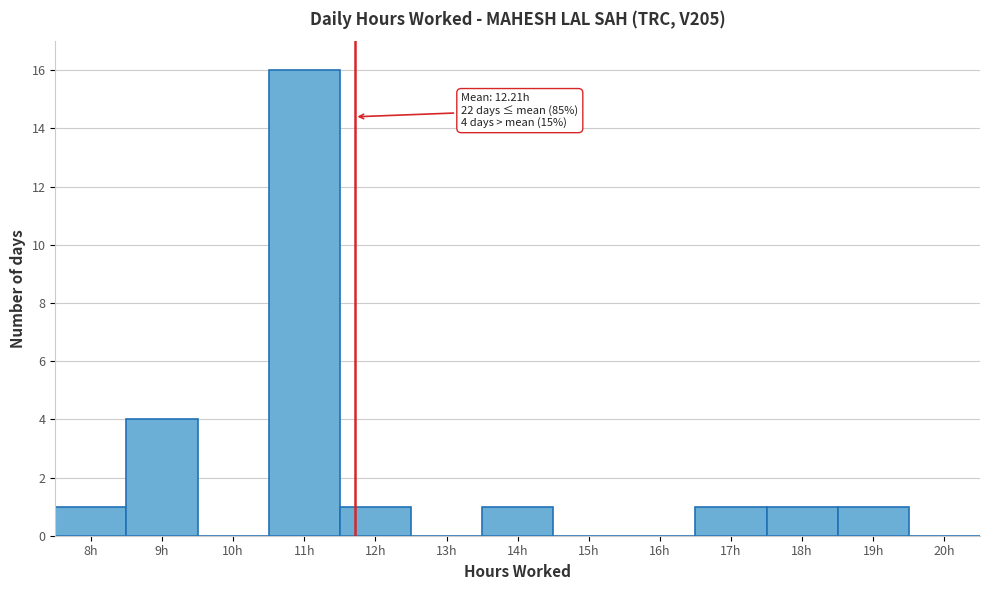

Reading left to right, list all the values displayed in this chart.

8h=1	9h=4	10h=0	11h=16	12h=1	13h=0	14h=1	15h=0	16h=0	17h=1	18h=1	19h=1	20h=0